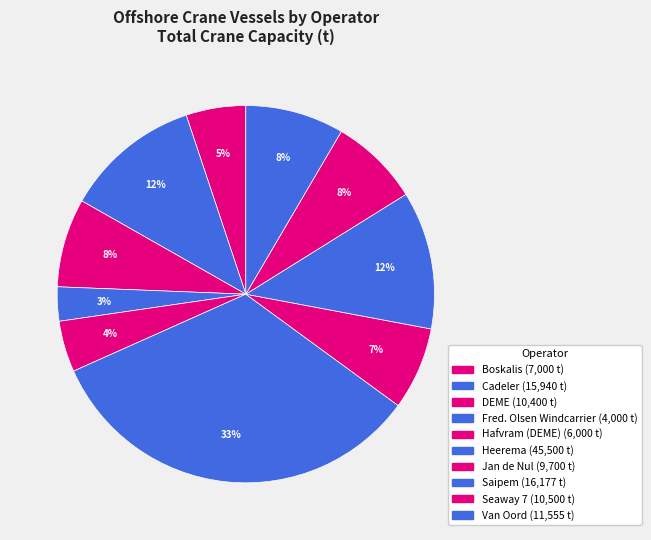

To the nearest percent, what is the average slice percentage?

10%